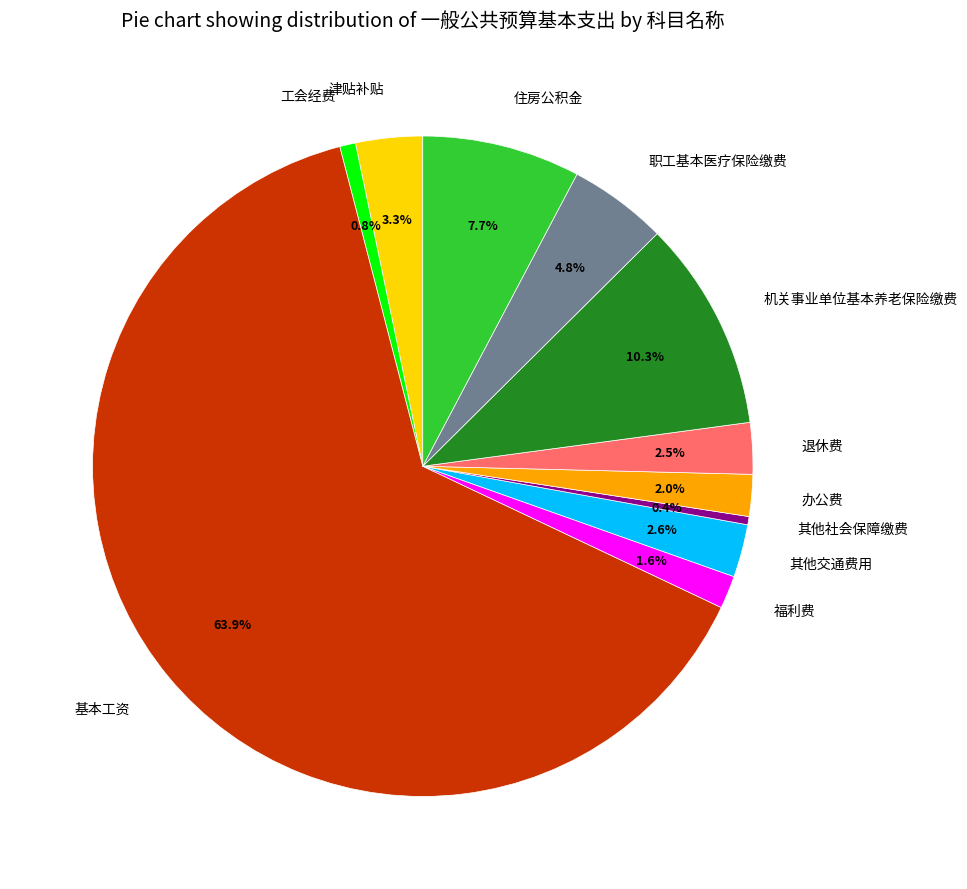

Is there any slice that represents more than half of the pie?

Yes